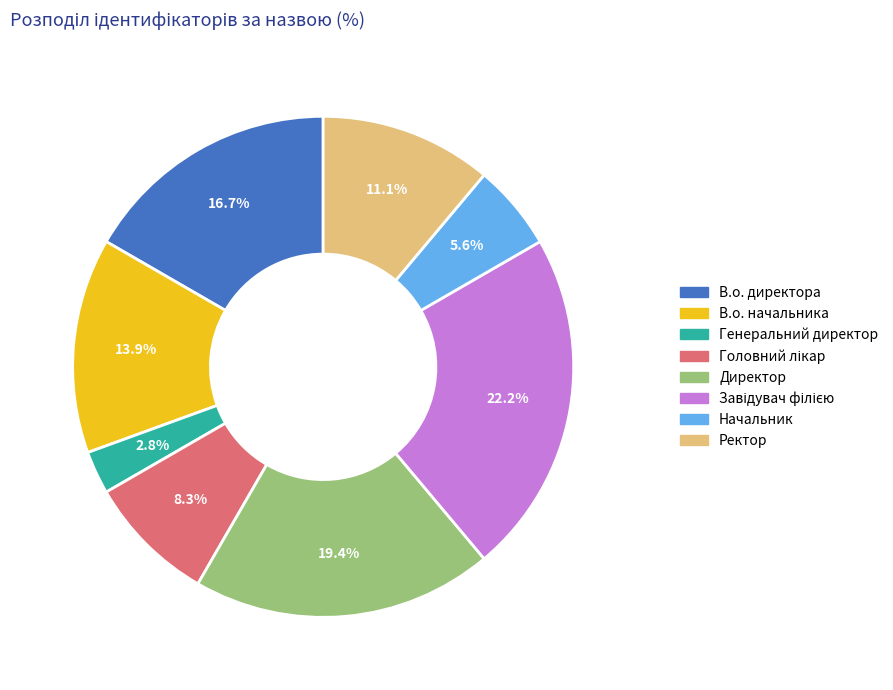

Does В.о. директора account for over 50% of the chart?

No